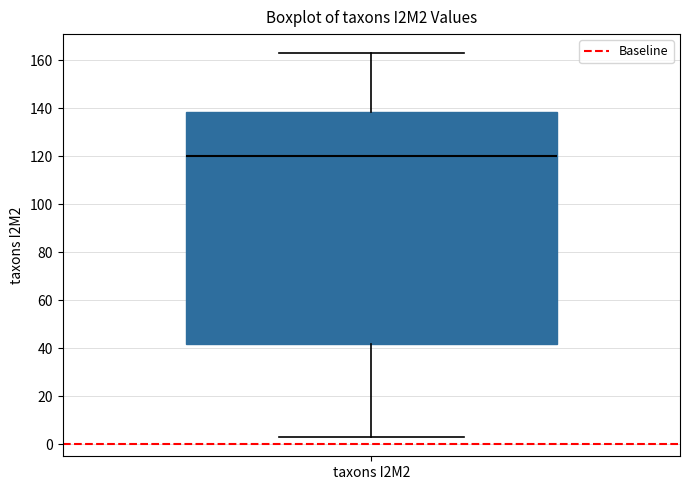

Where does the median line of the box for taxons I2M2 sit on the y-axis? The values are not printed on the chart, so give them approximately, as read against the axis.

120